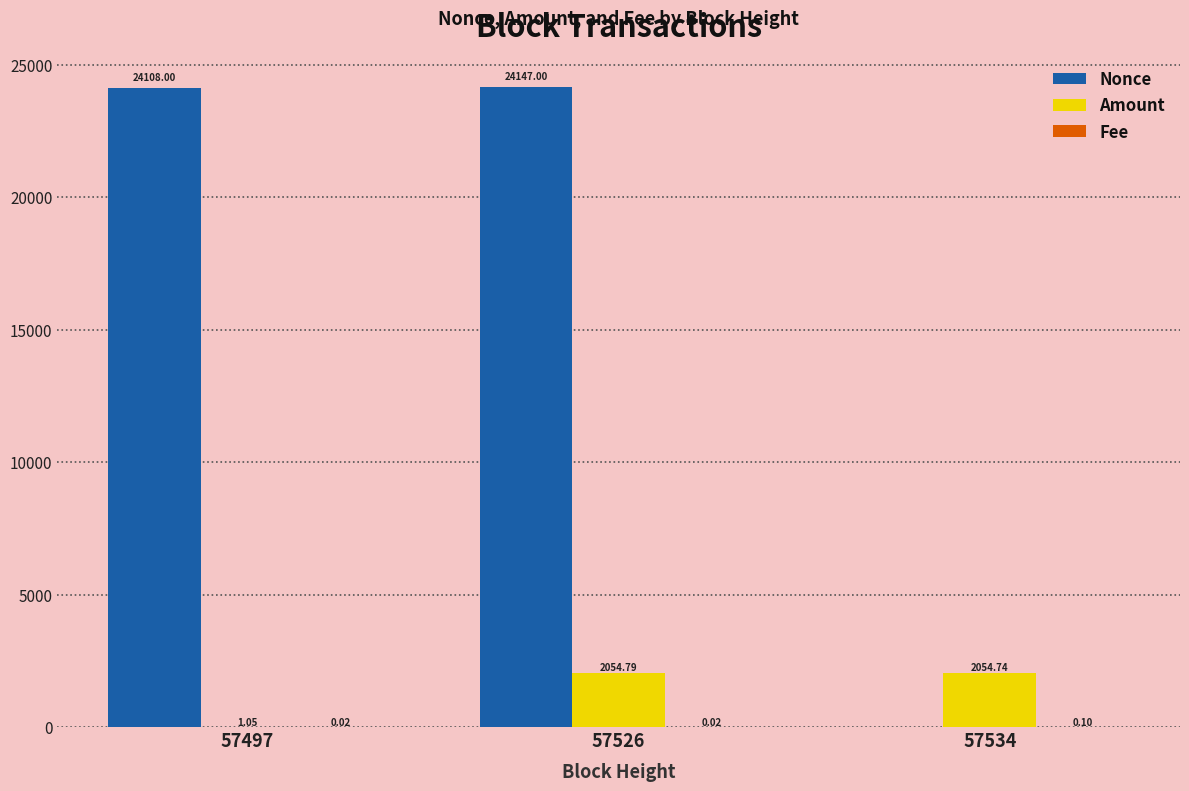

What is the spread (max minus min) of values at 57497?

24108.0